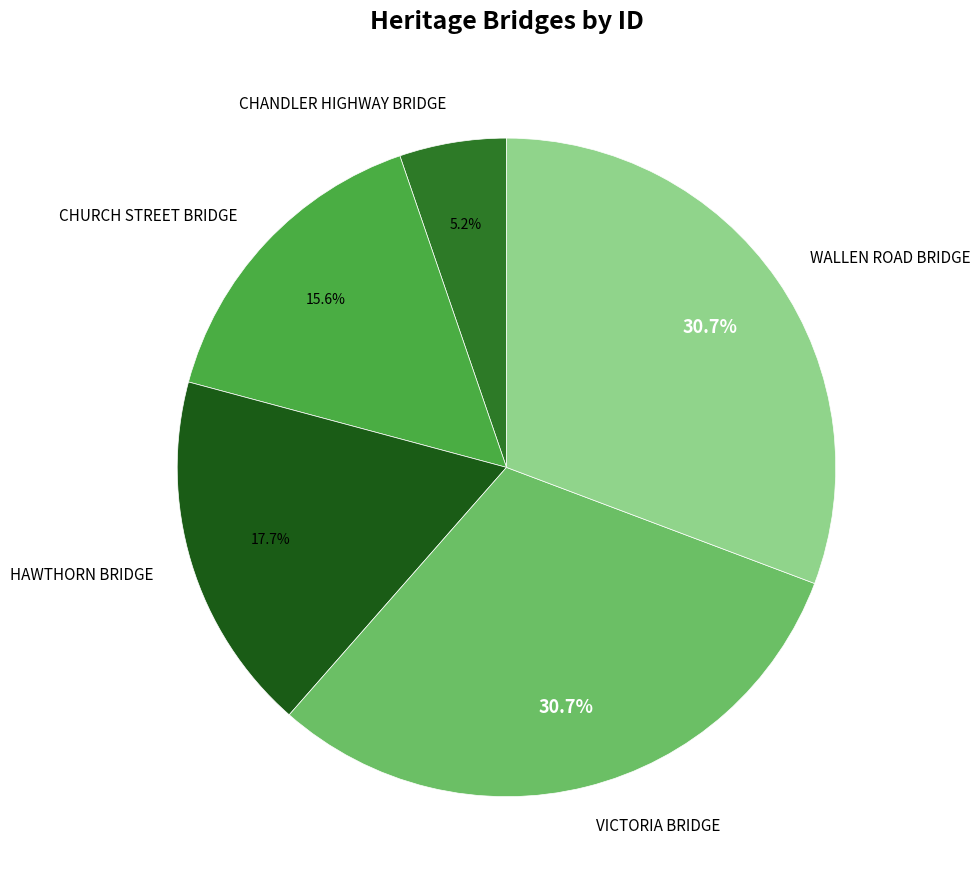

To the nearest percent, what portion does VICTORIA BRIDGE represent?

31%